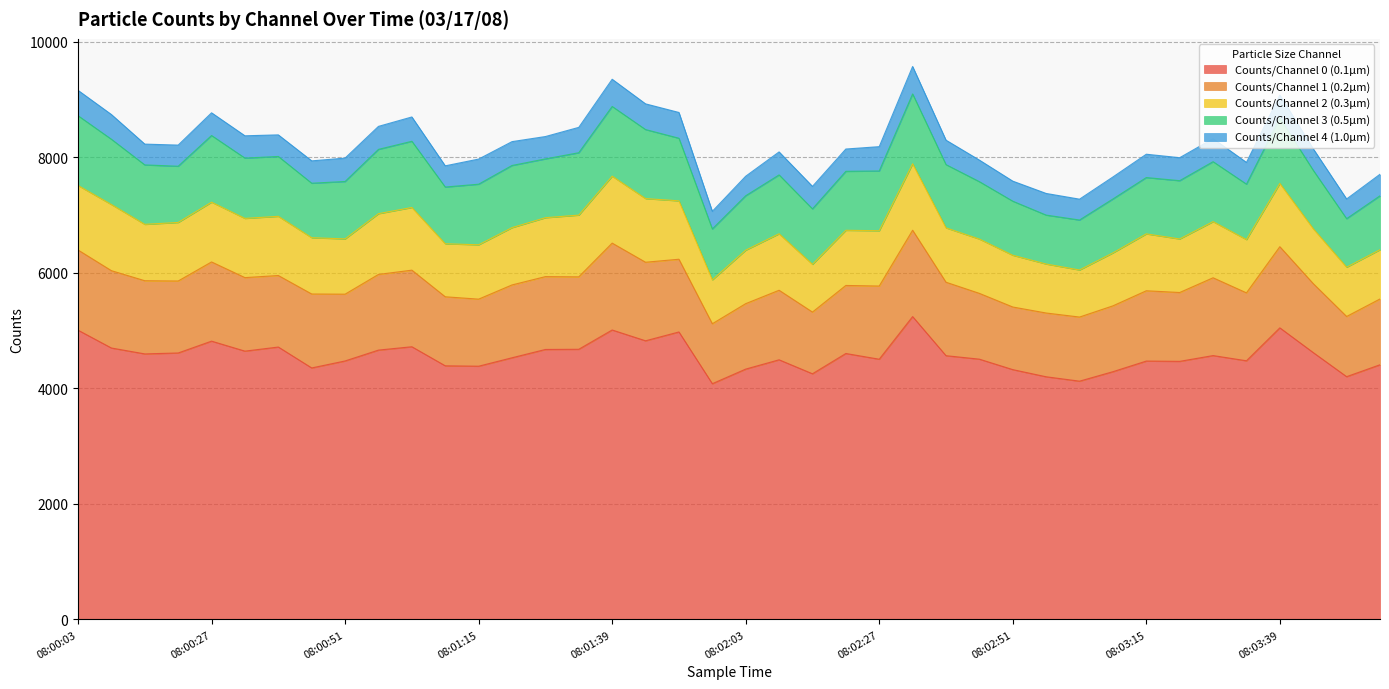

What is the average value of the Counts/Channel 0 (0.1µm) series?

4564